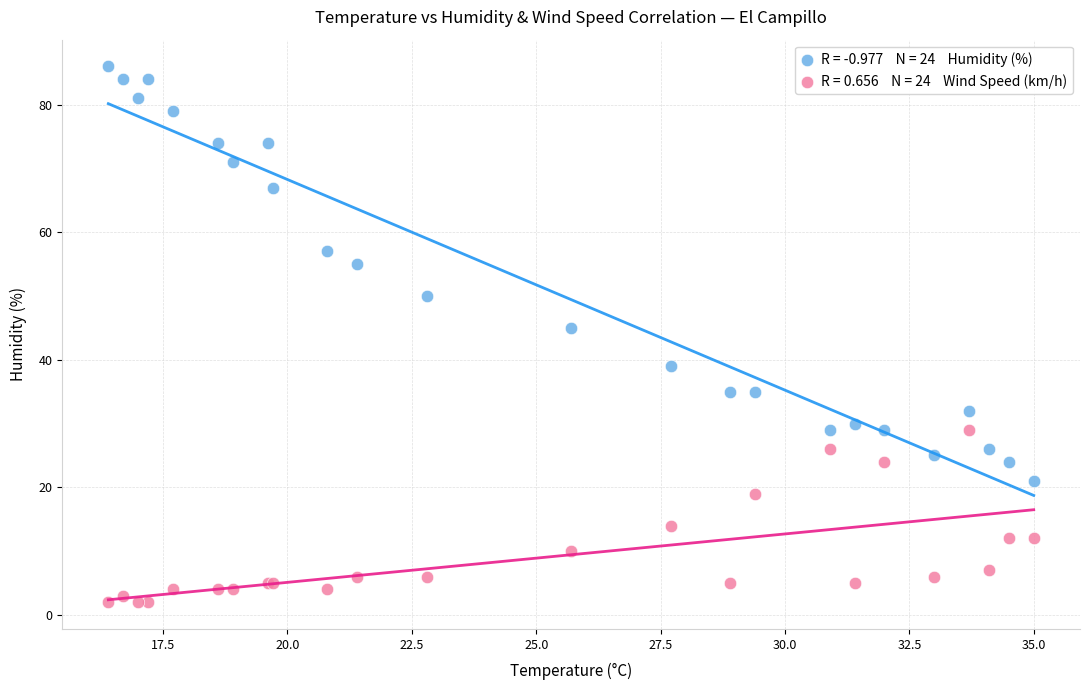

Across all series, what Y value is closest to 44?

45